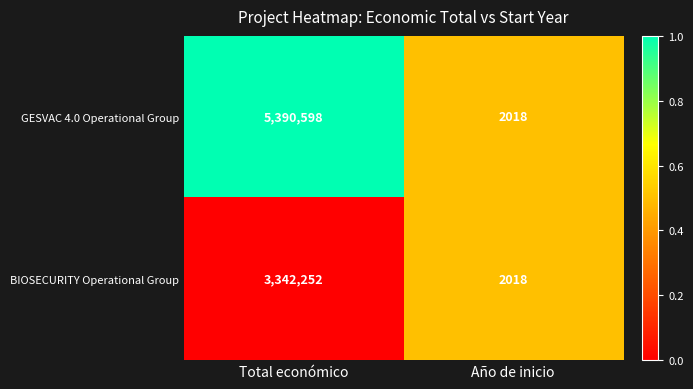

Which series has the largest total across all categories?

GESVAC 4.0 Operational Group